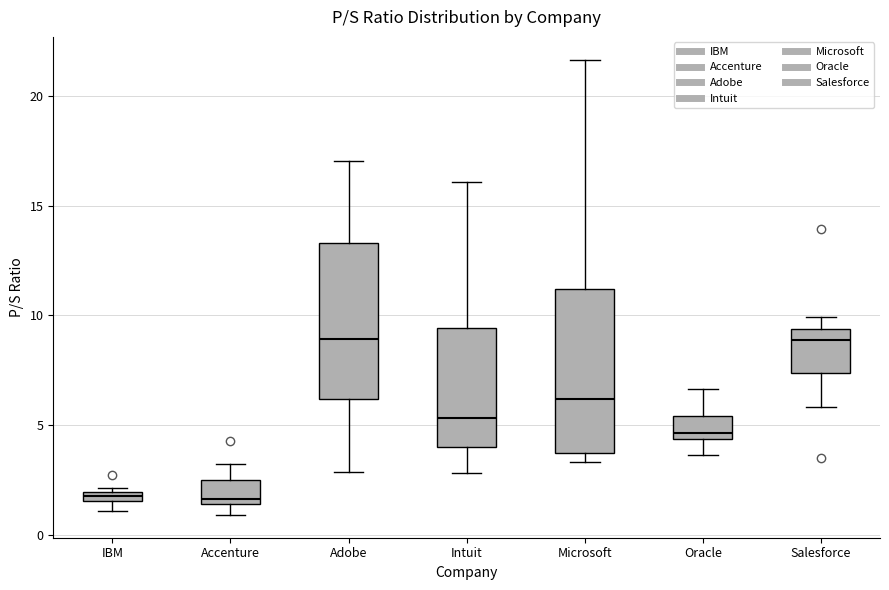

Where does the median line of the box for Salesforce sit on the y-axis? The values are not printed on the chart, so give them approximately, as read against the axis.

9.0